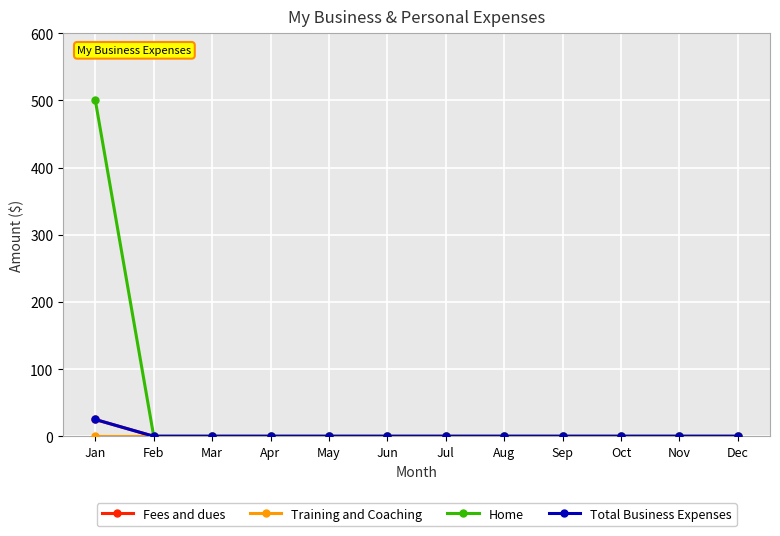

At Jul, list the series in order from smallest to largest.

Fees and dues, Training and Coaching, Home, Total Business Expenses